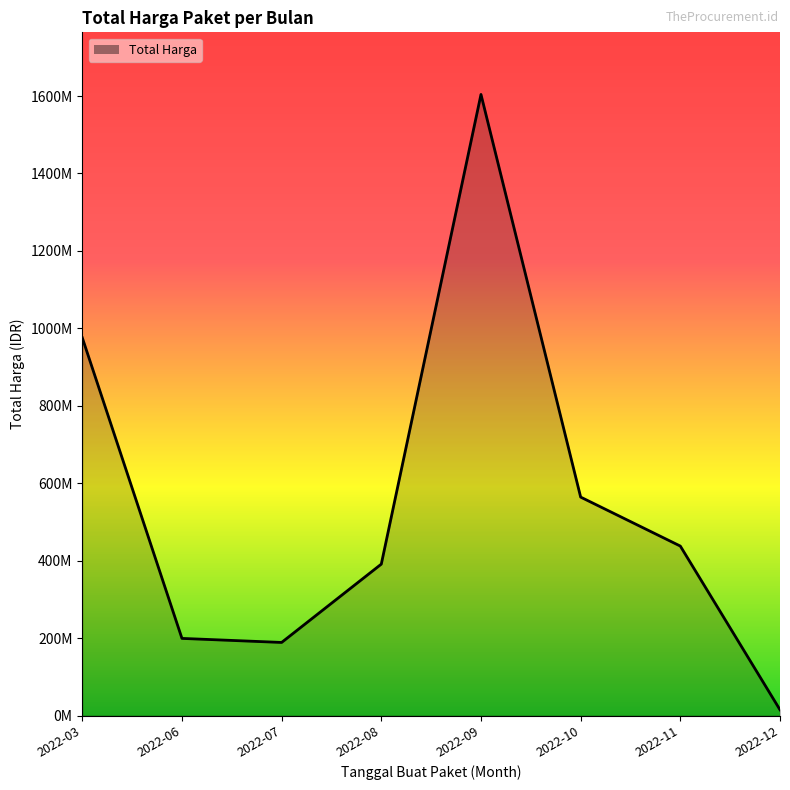

Which category has the lowest value across all series?

2022-12